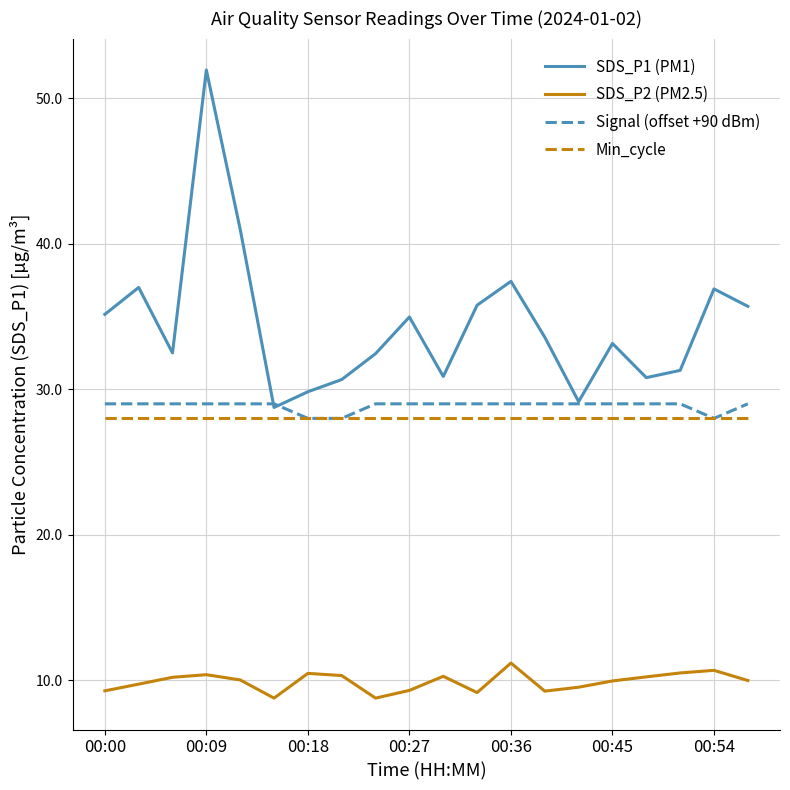

Is this an area chart (filled region under the line)?

No